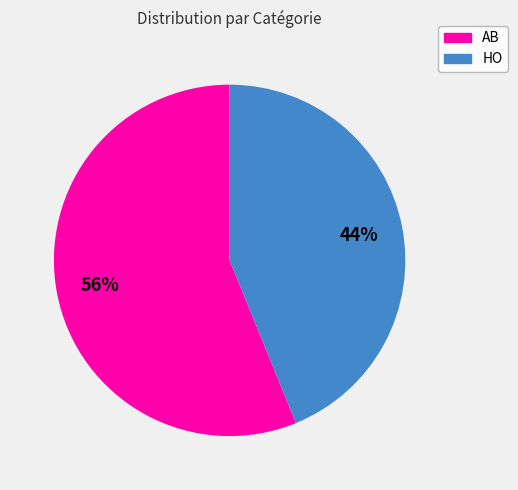

To the nearest percent, what is the difference between the AB and HO slice percentages?

12%